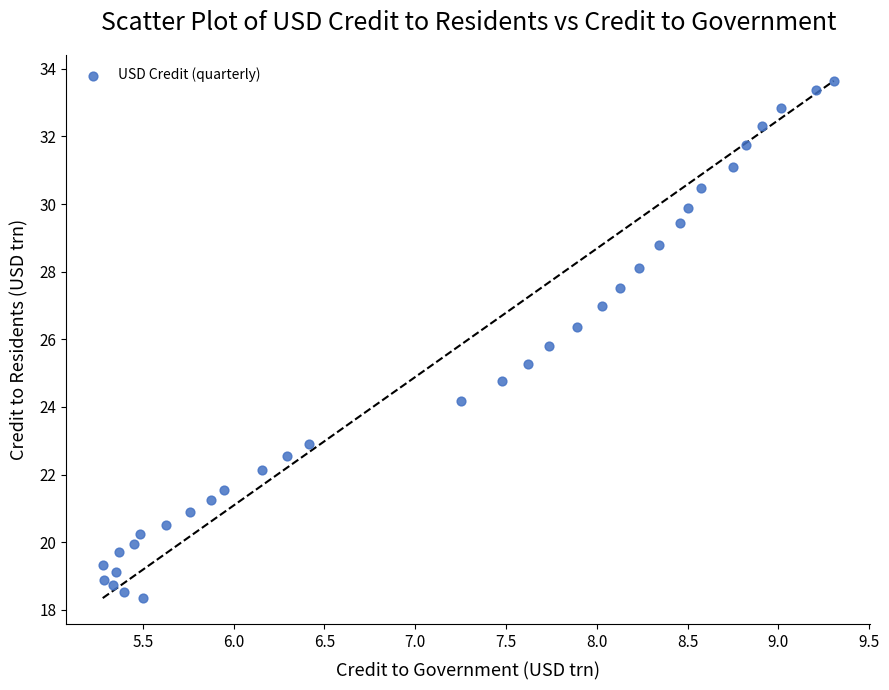

What is the range of X values (max minus min)?

4.0